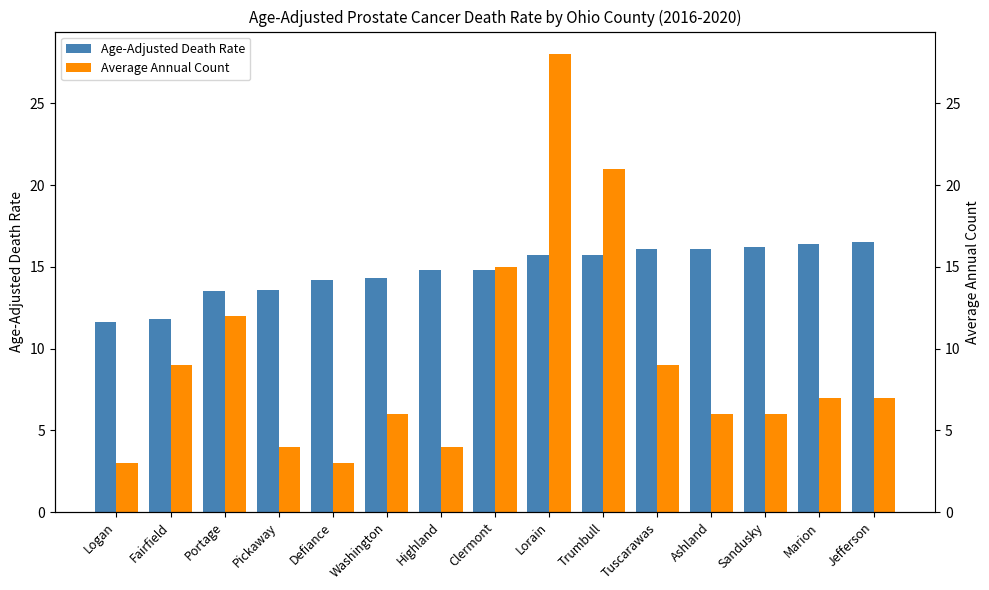

How many bars are there in total?

30